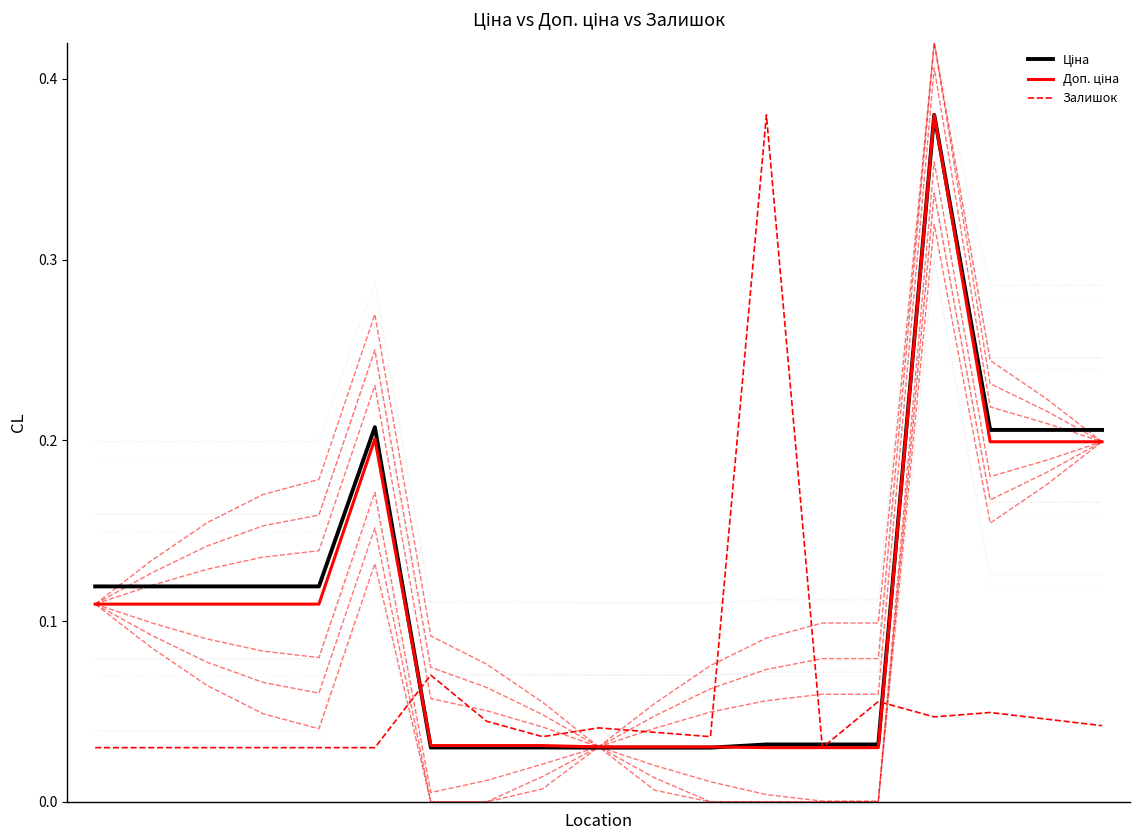

The value of Ціна at 6 is 0.0. True or false?

True